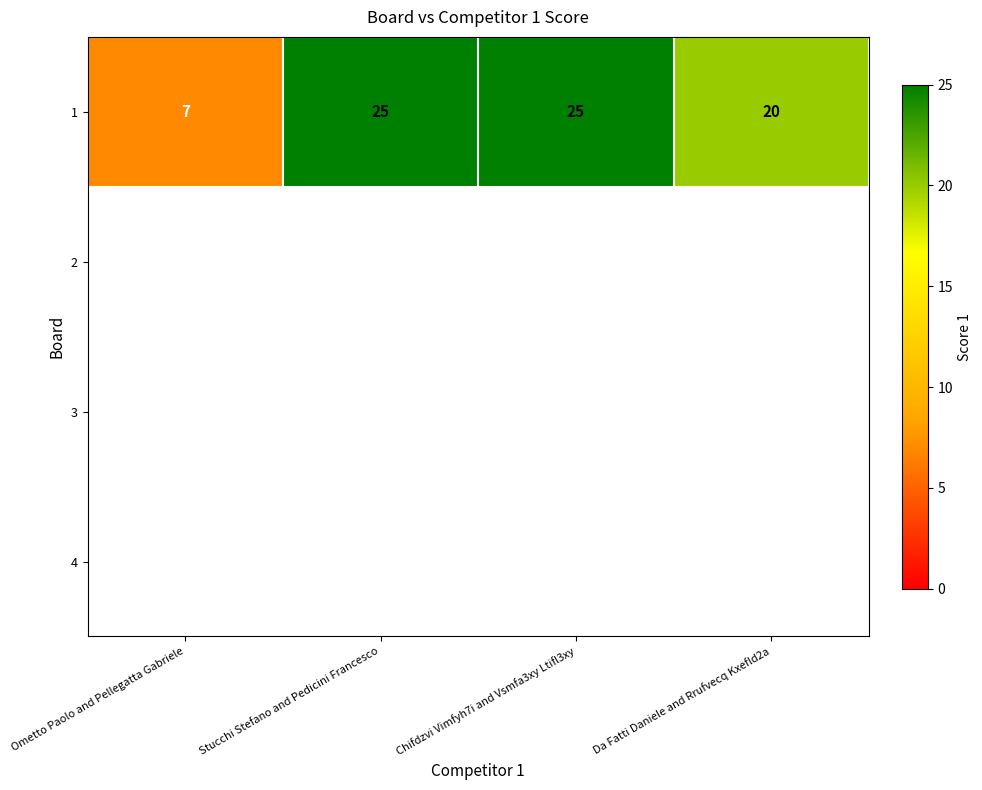

The value at Chifdzvi Vimfyh7i and Vsmfa3xy Ltifl3xy is 42. True or false?

False